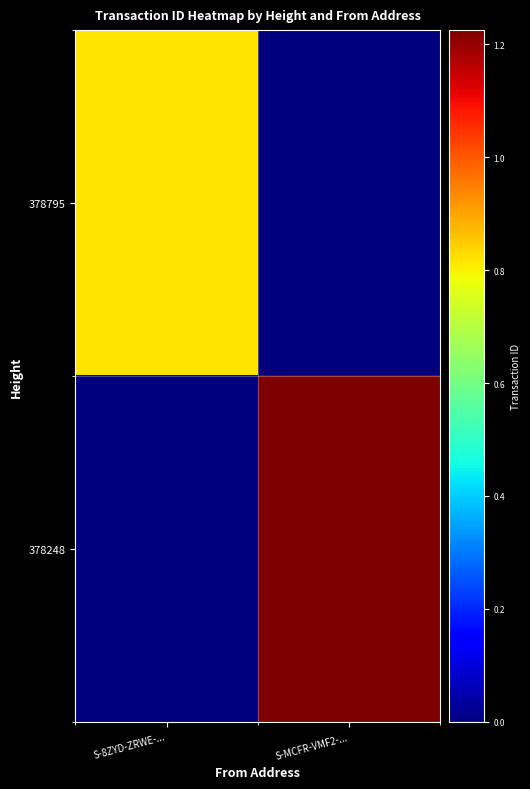

Which series changed the most between S-8ZYD-ZRWE-... and S-MCFR-VMF2-...?

378248